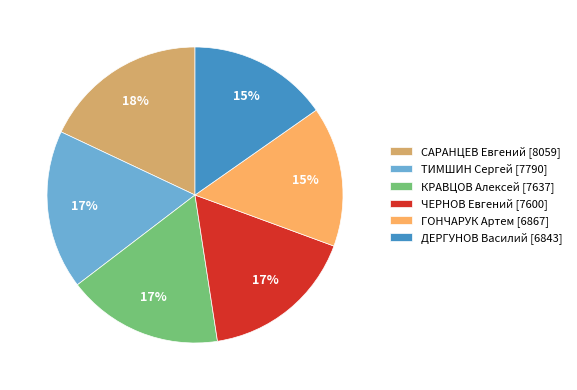

To the nearest percent, what is the combined percentage of КРАВЦОВ Алексей and ДЕРГУНОВ Василий?

32%